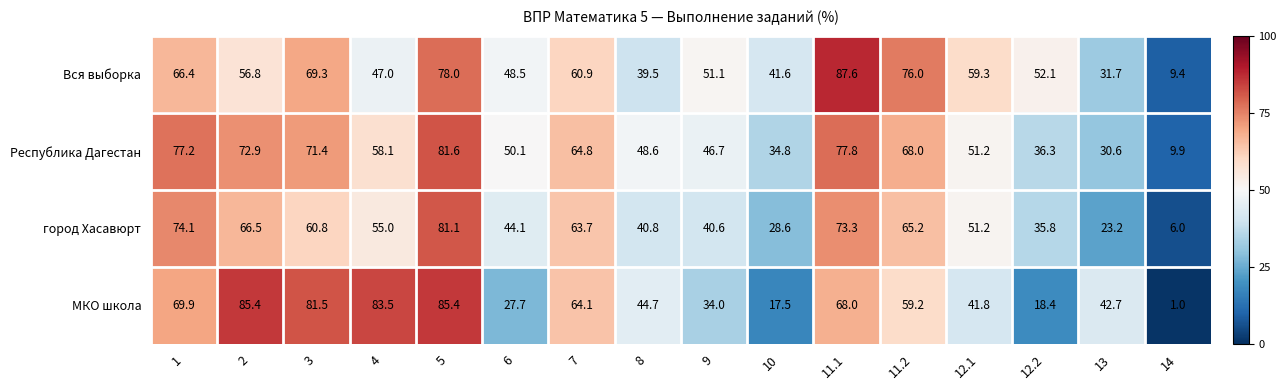

Read the Республика Дагестан value at 7.

64.8